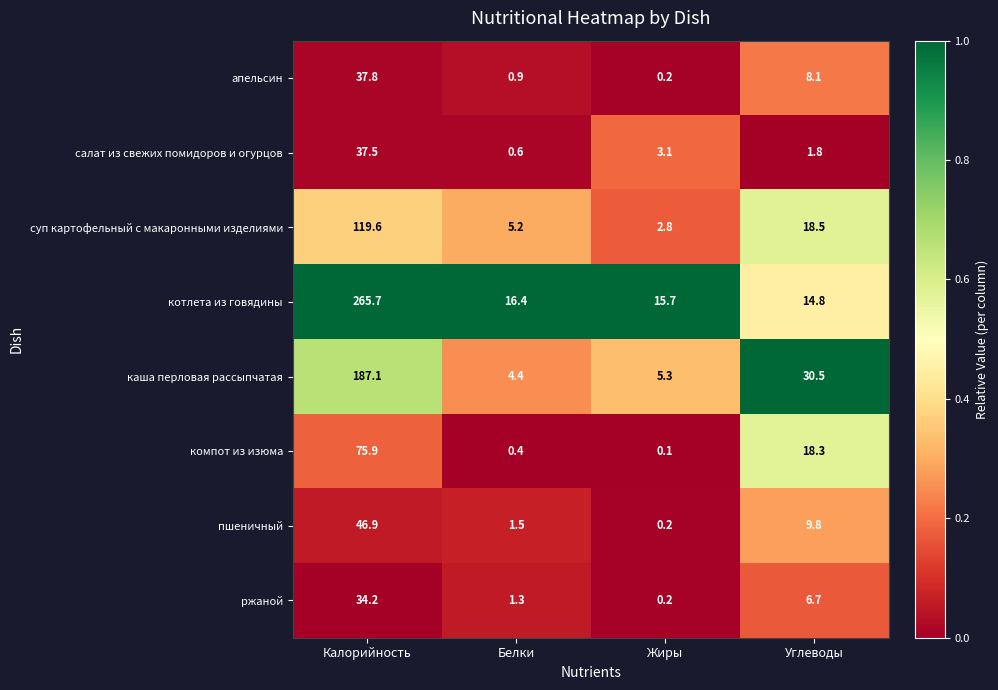

Count the number of data series in this chart.

8